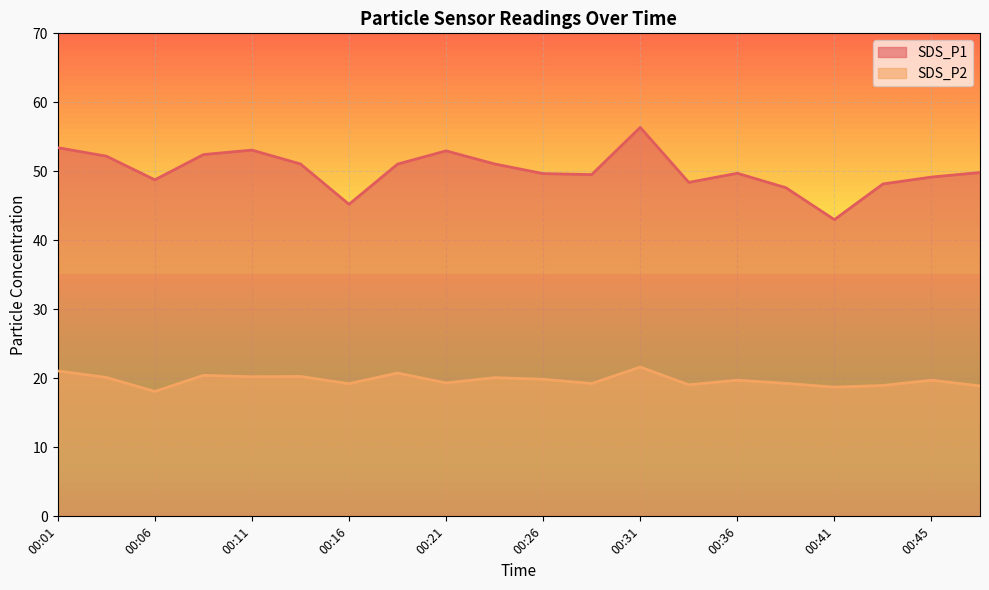

What is the total value across all series at 00:45?

68.9